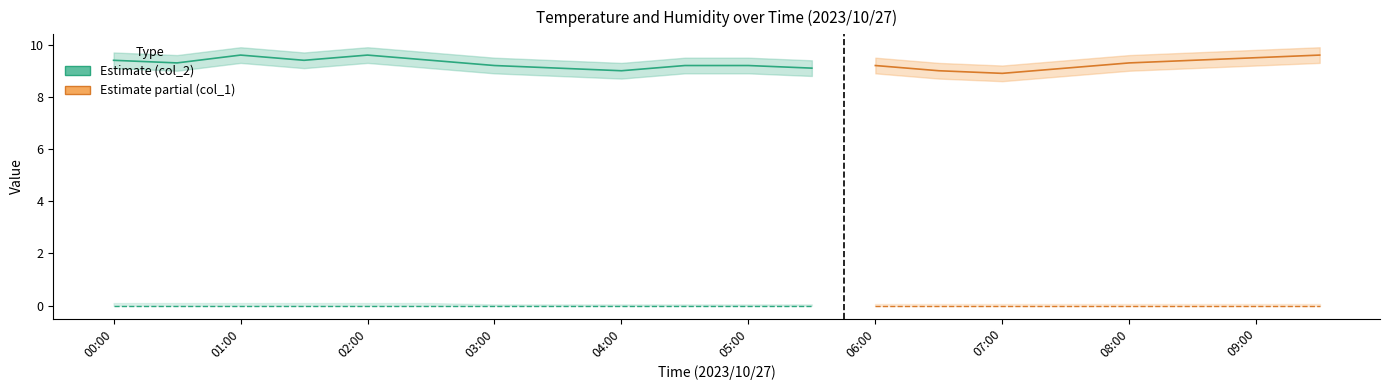

Which label corresponds to the largest value in the chart?

01:00